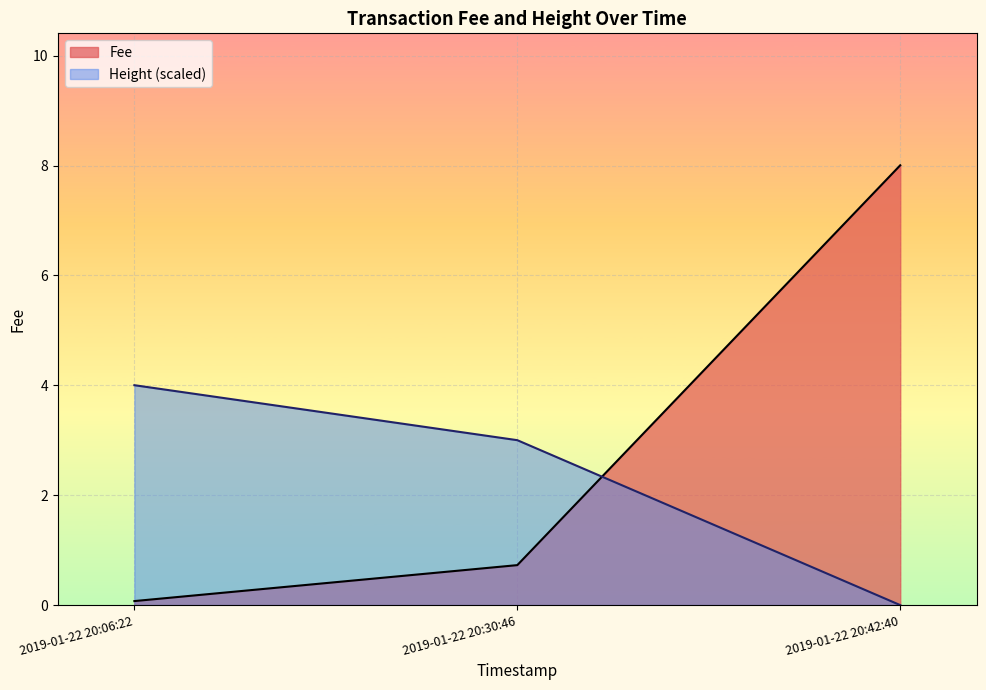

True or false: Height has a value of 4.0 at 2019-01-22 20:06:22.

True